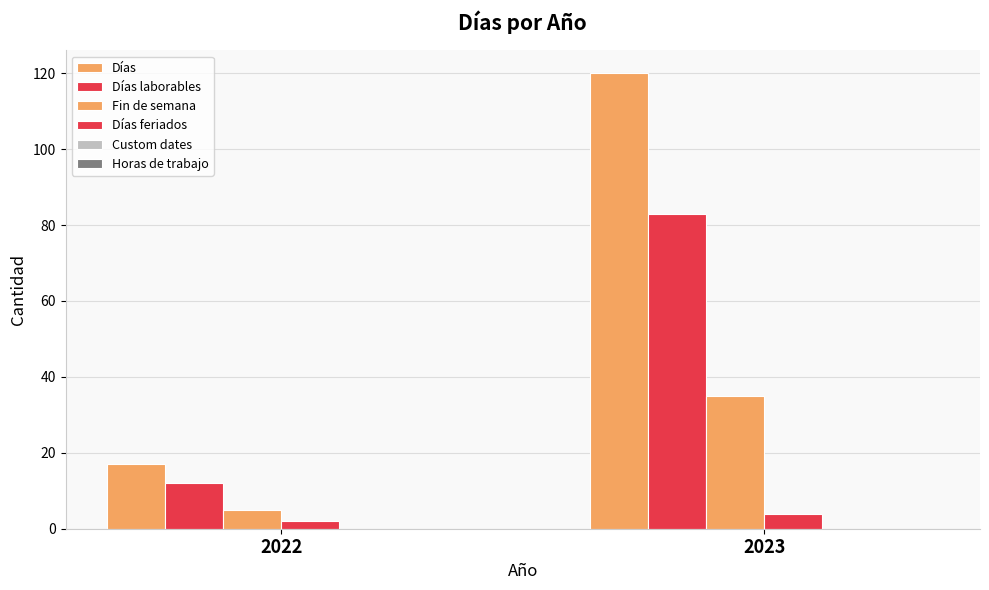

Reading left to right, transcribe all the data shown in this chart.

Días: 17	120
Días laborables: 12	83
Fin de semana: 5	35
Días feriados: 2	4
Custom dates: 0	0
Horas de trabajo: 0	0